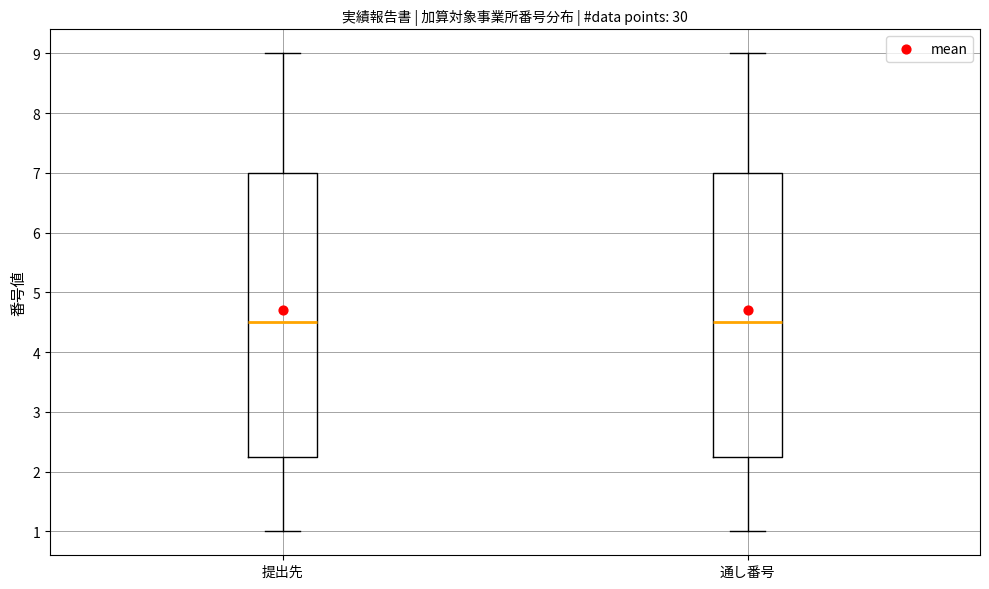

Reading left to right, read every box against the y-axis: the position of its median line, the range the box covers, and the ends of its whiskers. The values are not printed on the chart, so give them approximately, as read against the axis.

提出先: median 4.5, box 2.3 to 7.0, whiskers 1.0 to 9.0
通し番号: median 4.5, box 2.3 to 7.0, whiskers 1.0 to 9.0